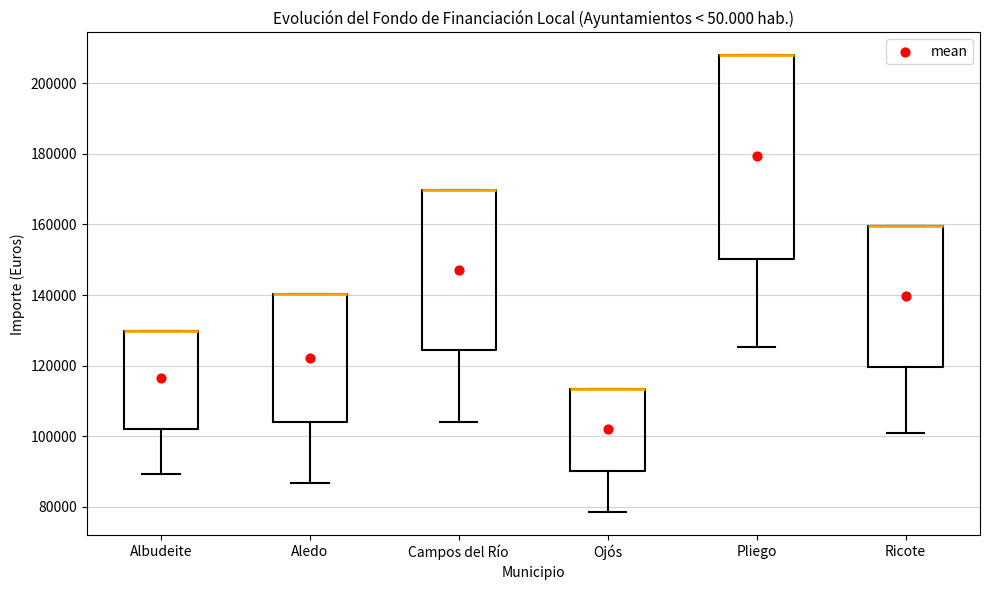

Where is the upper edge of the box for Pliego on the y-axis? The values are not printed on the chart, so give them approximately, as read against the axis.

208000